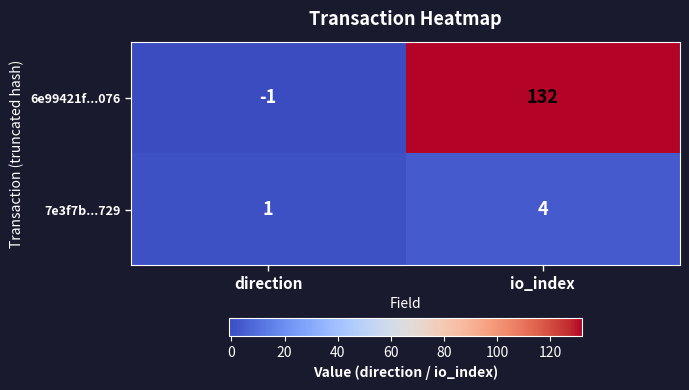

Which series changed the most between direction and io_index?

6e99421f...076